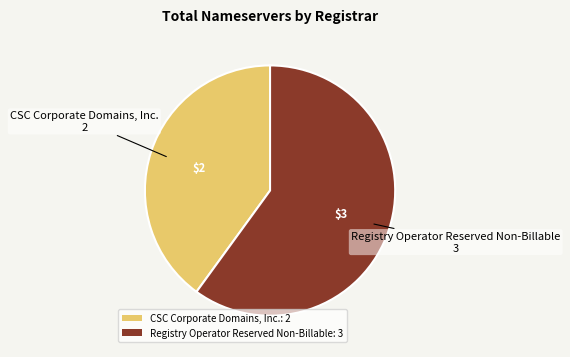

Which category has the smallest portion of the pie?

CSC Corporate Domains, Inc.: 2